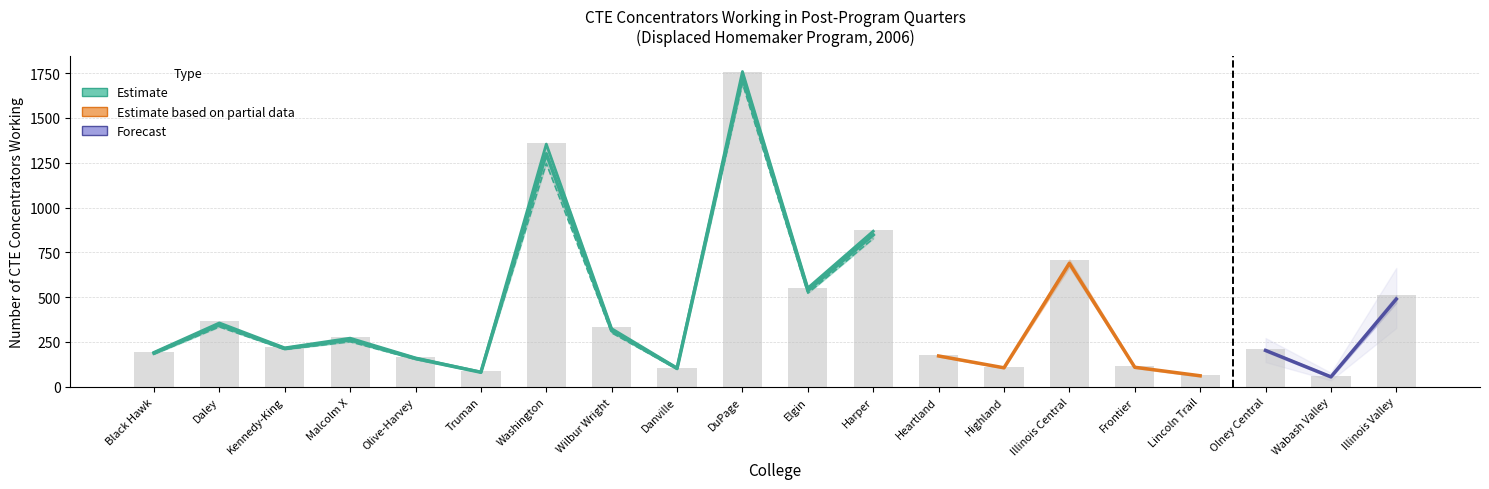

Reading left to right, list all the values displayed in this chart.

Non-Displaced Completers Working (2nd Qtr): 192	356	217	271	161	82	1354	324	105	1759	551	868	175	108	709	113	65	209	60	510
Non-Displaced Still Working (3rd Qtr): 182	334	208	251	153	79	1246	301	98	1693	522	827	168	103	668	104	57	196	50	468
Total Completers Working (2nd Qtr): 196	366	219	275	163	85	1360	333	105	1759	553	875	175	108	709	113	65	209	60	510
Total Still Working (3rd Qtr): 186	341	210	255	155	82	1252	310	98	1693	523	834	168	103	668	104	57	196	50	468